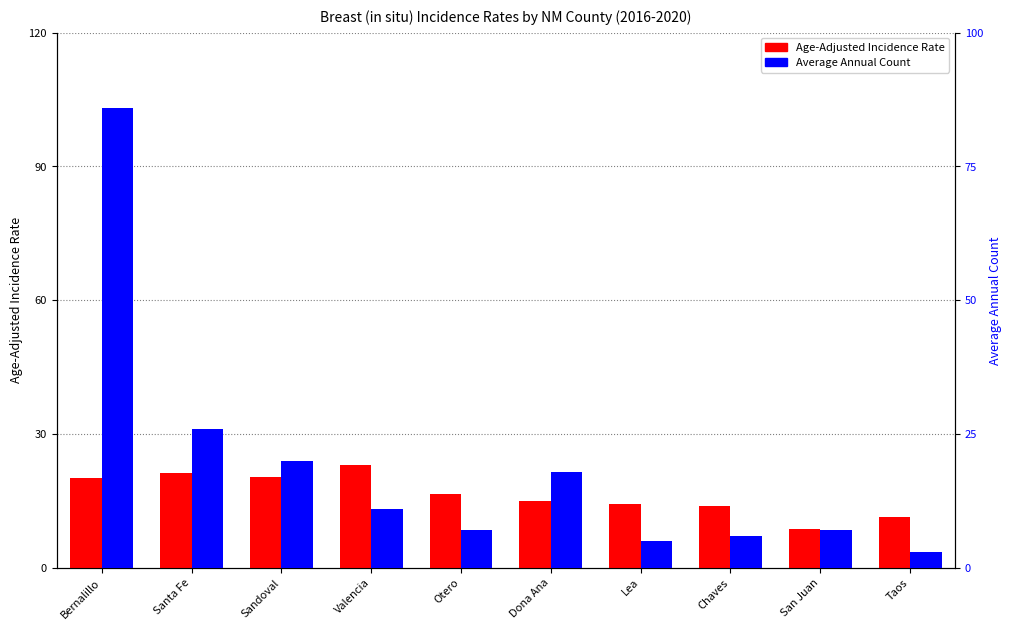

How many series are shown in this chart?

2